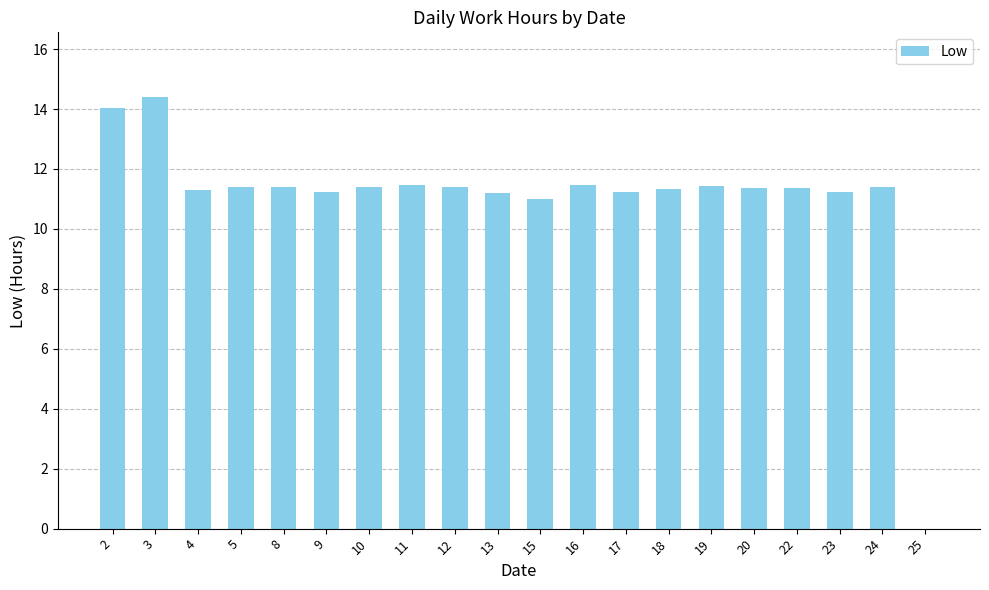

What is the approximate value at 2?

14.1